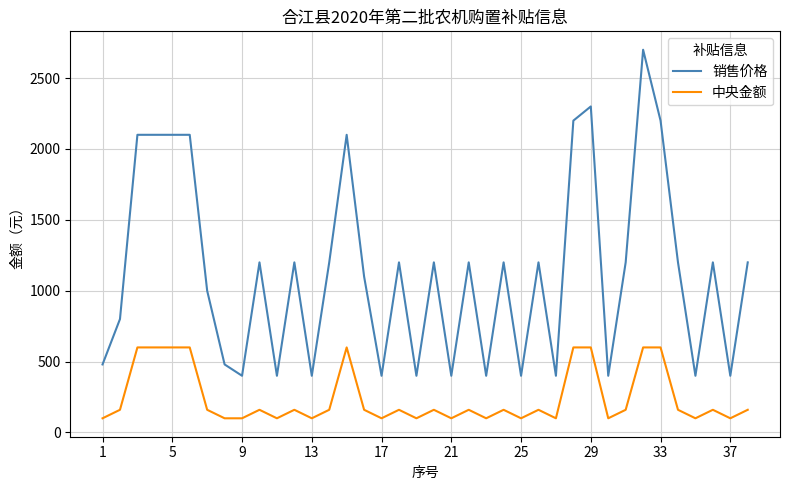

Which series has the largest range (max minus min)?

销售价格